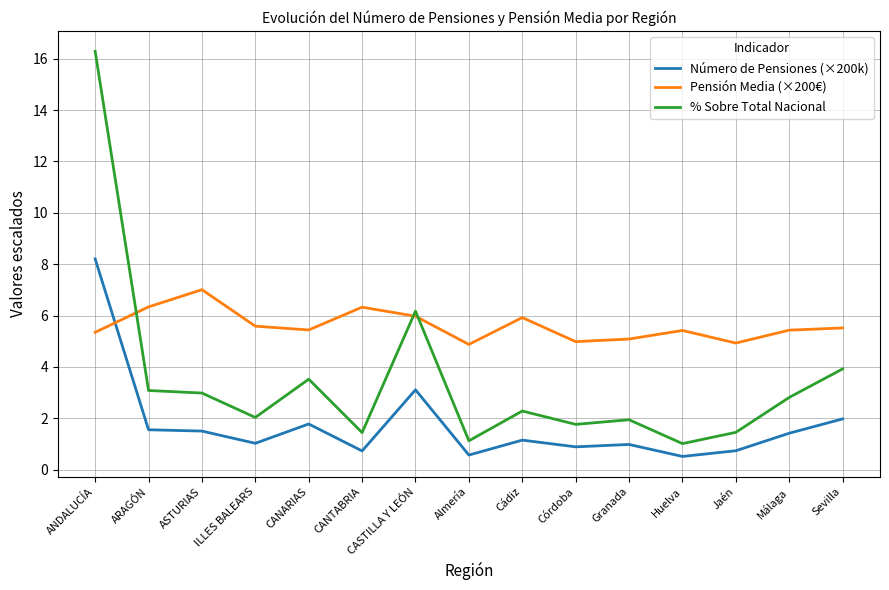

What is the sum of all Pensión Media (×200€) values?

84.2